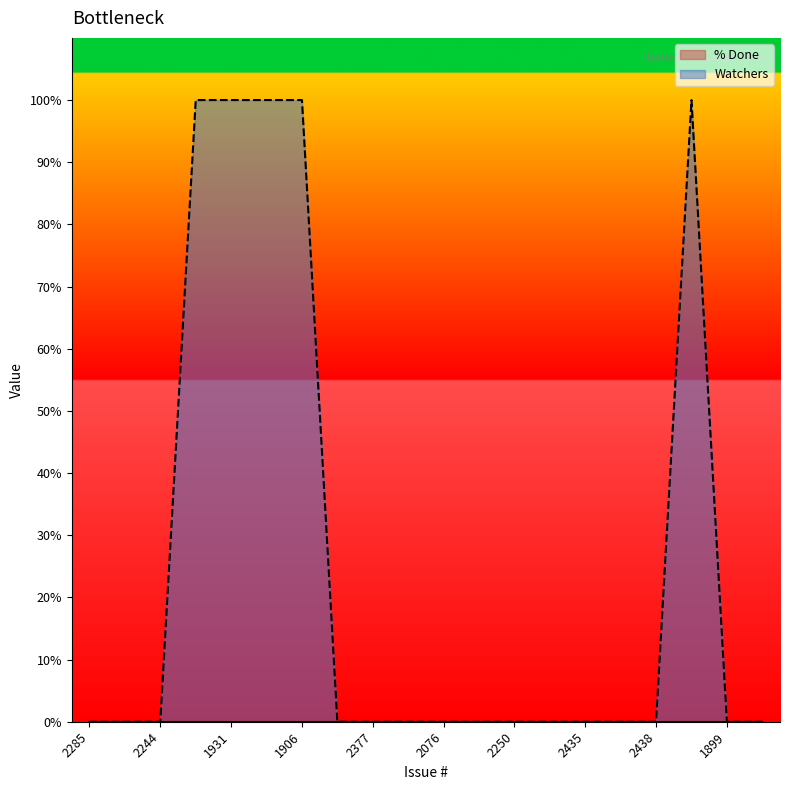

Reading left to right, list all the values displayed in this chart.

2285=0	2433=0	2244=0	1977=1	1931=1	2088=1	1906=1	1907=0	2377=0	2322=0	2076=0	2085=0	2250=0	2293=0	2435=0	2437=0	2438=0	2440=1	1899=0	1900=0